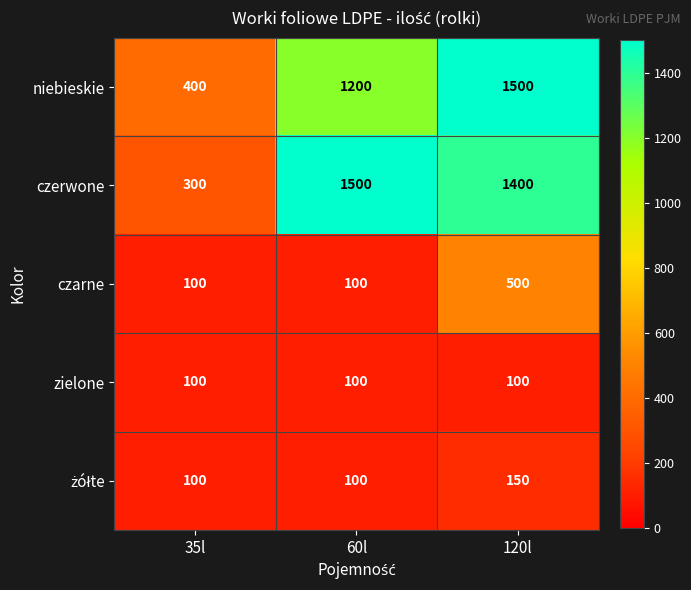

What is the difference between the niebieskie values at 35l and 120l?

1100